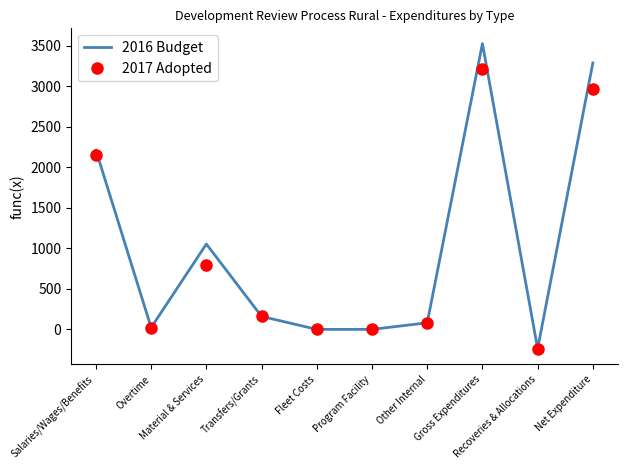

How many series are shown in this chart?

2